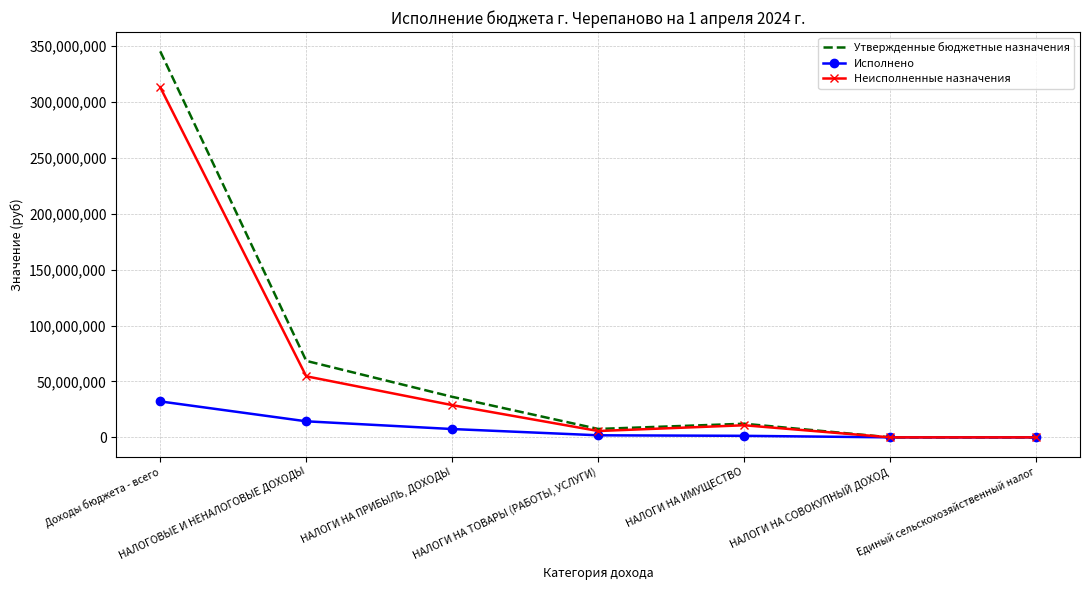

What position from the left is НАЛОГИ НА ИМУЩЕСТВО?

5